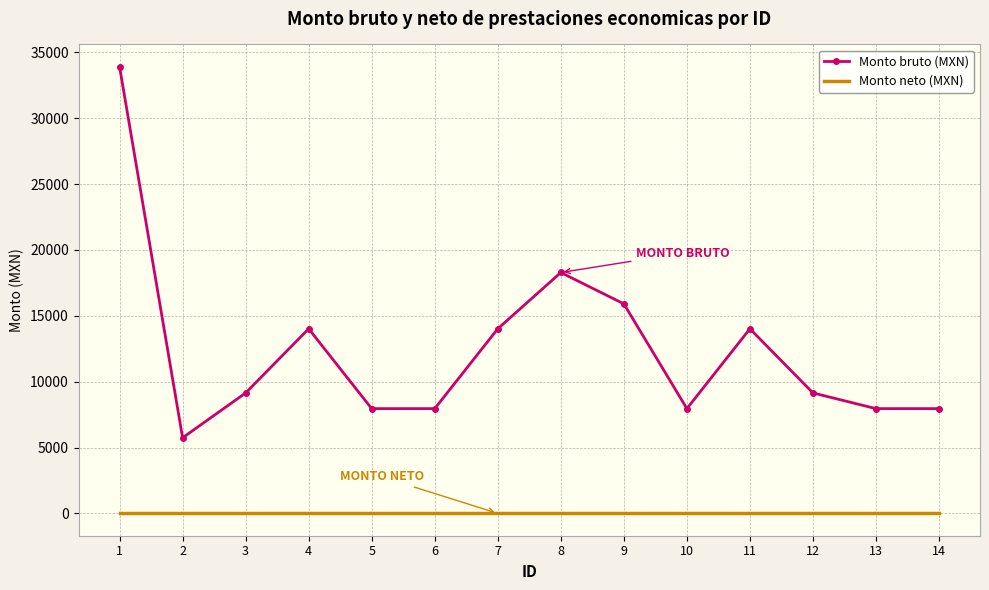

Reading right to left, transcribe all the data shown in this chart.

Monto bruto (MXN): 14=7953.5	13=7953.5	12=9143.5	11=14015.5	10=7953.5	9=15907.0	8=18287.0	7=14015.5	6=7953.5	5=7953.5	4=14015.5	3=9143.5	2=5741.5	1=33904.0
Monto neto (MXN): 14=0.0	13=0.0	12=0.0	11=0.0	10=0.0	9=0.0	8=0.0	7=0.0	6=0.0	5=0.0	4=0.0	3=0.0	2=0.0	1=0.0